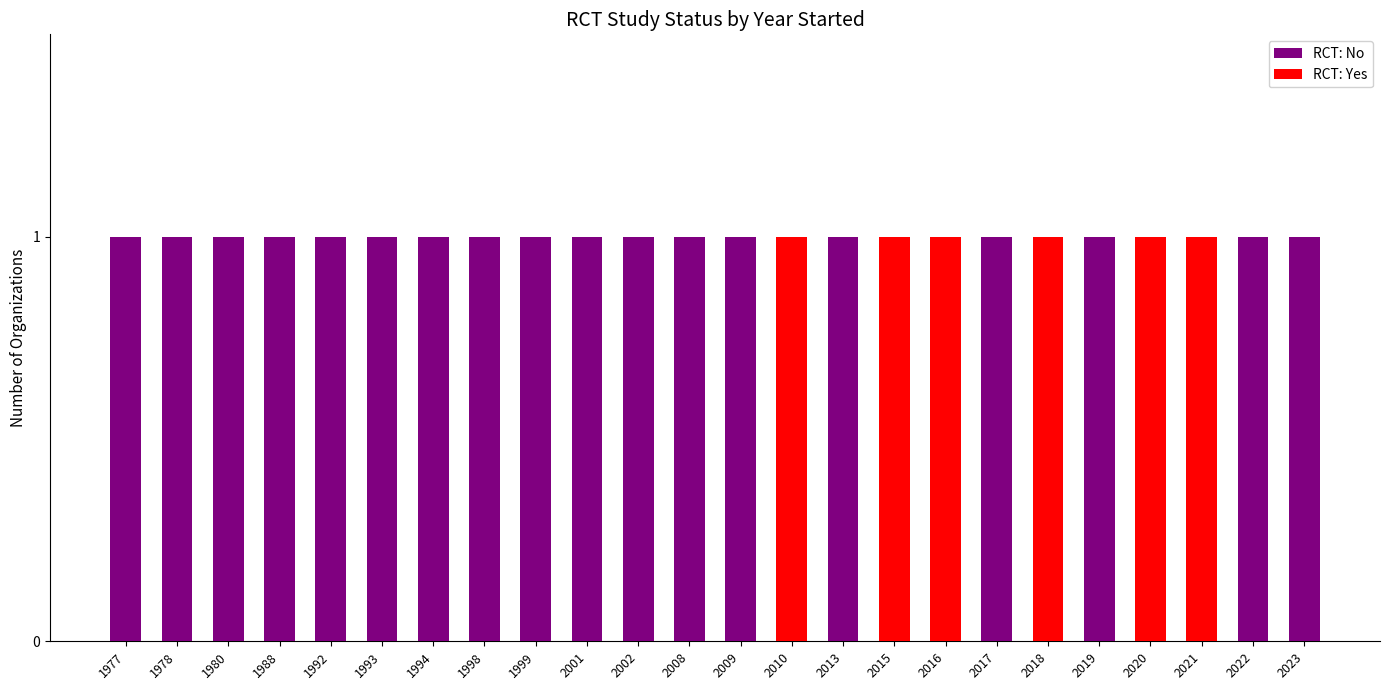

Does the chart contain any negative values?

No